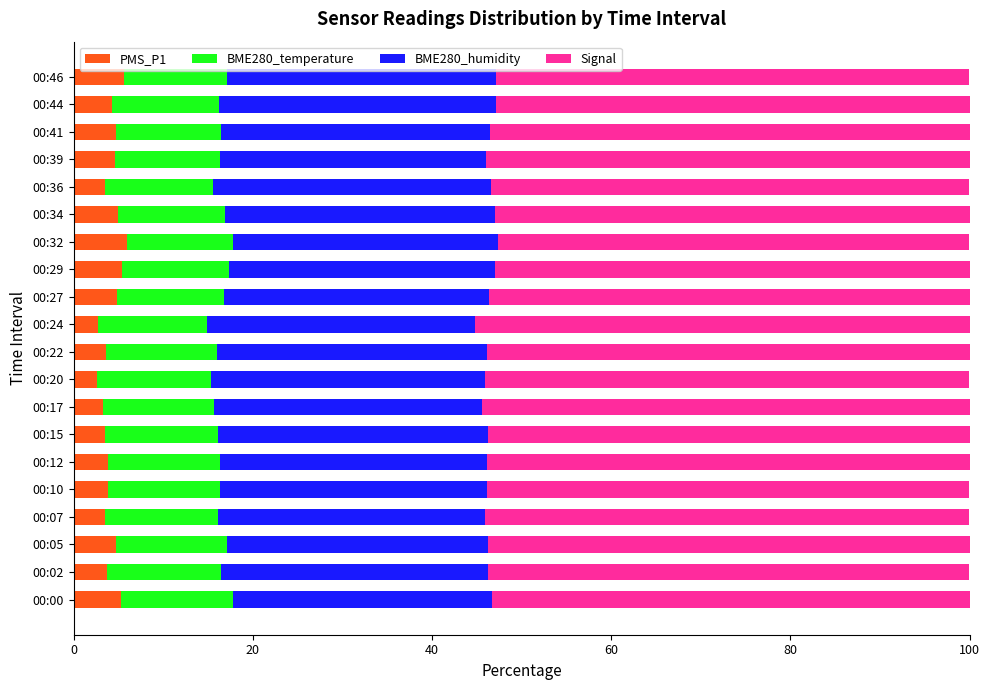

The PMS_P1 series shows 3.8 at 00:10. True or false?

True